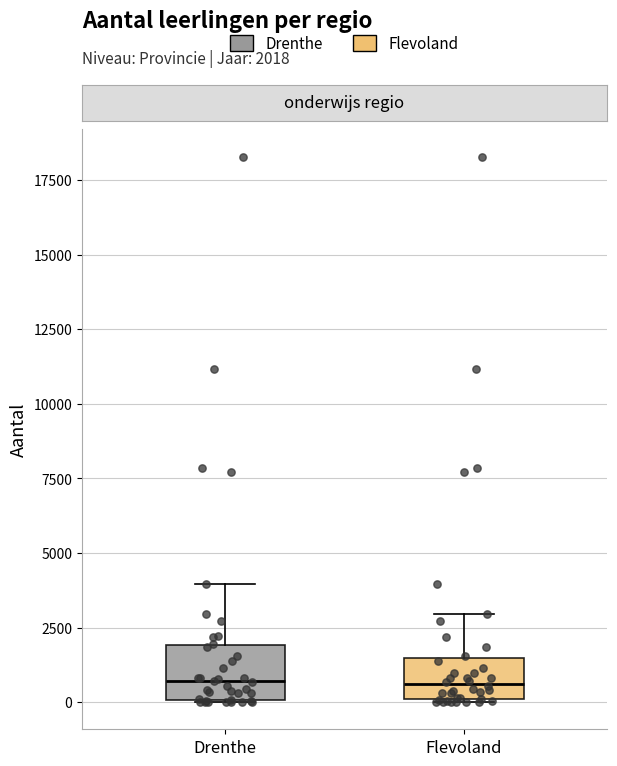

Reading left to right, transcribe this box plot: for each box, give where its median line is, the range the box spans, and where its two whiskers end, as read against the y-axis. The values are not printed on the chart, so give them approximately, as read against the axis.

Drenthe: median 500, box 0 to 2000, whiskers 0 to 4000
Flevoland: median 500, box 0 to 1500, whiskers 0 to 3000